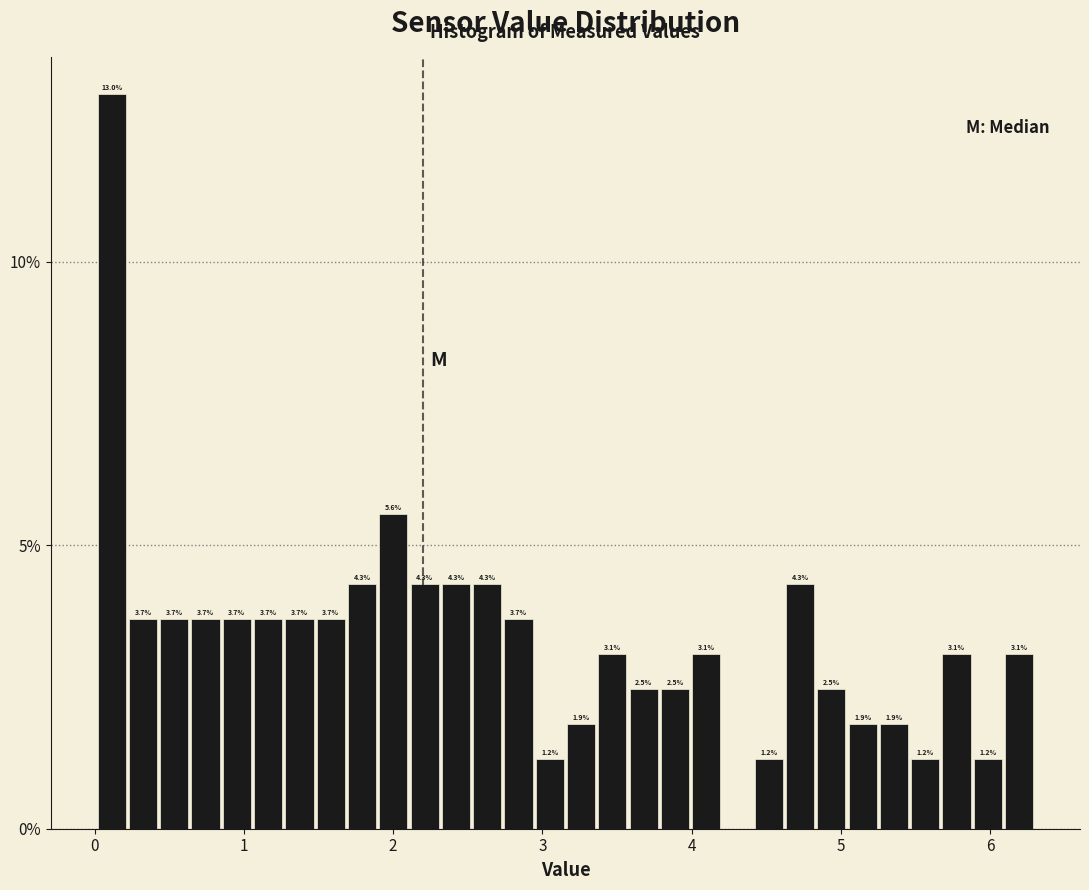

Around what value on the x-axis is the tallest bar? Give the approximate position of its centre, as read against the axis.

0.1